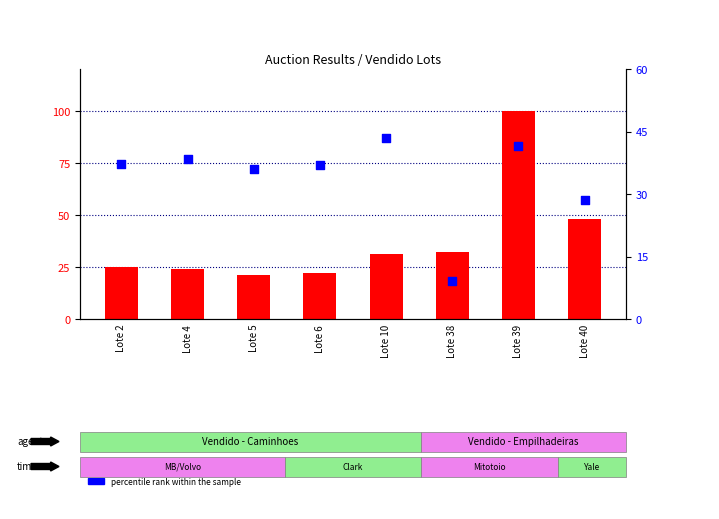

What are all the series names shown in the legend?

count, percentile rank within the sample